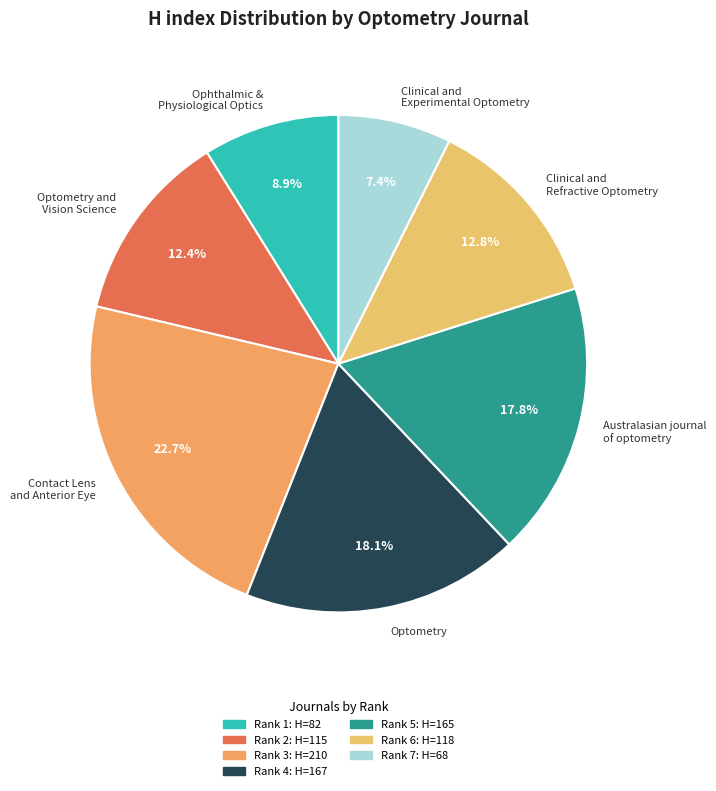

Is there any slice that represents more than half of the pie?

No